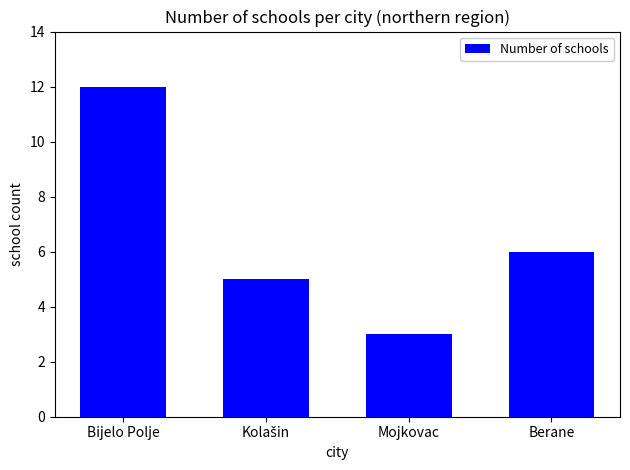

How many values are below 6?

2